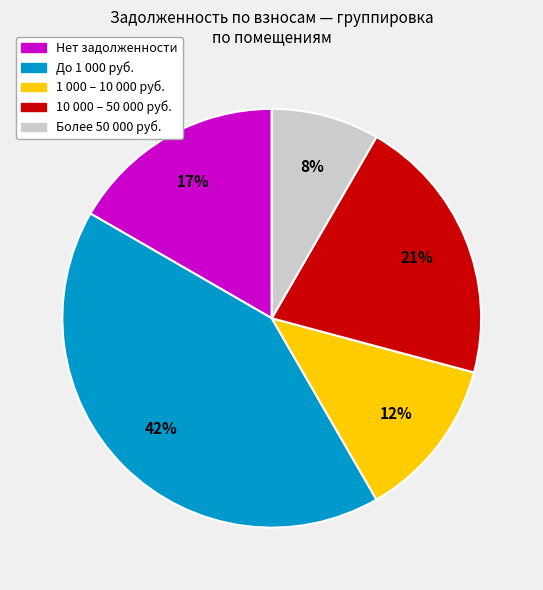

The 1 000 – 10 000 руб. slice represents 12% of the pie. True or false?

True